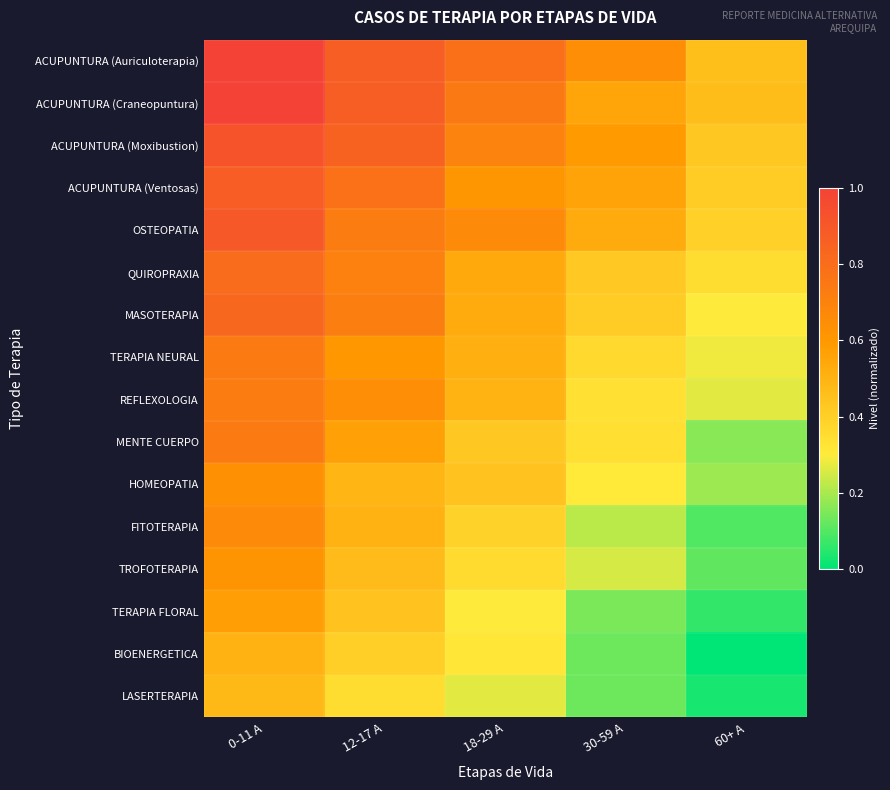

At 60+ A, list the series in order from largest to smallest.

ACUPUNTURA (Craneopuntura), ACUPUNTURA (Auriculoterapia), ACUPUNTURA (Moxibustion), ACUPUNTURA (Ventosas), OSTEOPATIA, QUIROPRAXIA, MASOTERAPIA, TERAPIA NEURAL, REFLEXOLOGIA, HOMEOPATIA, MENTE CUERPO, TROFOTERAPIA, FITOTERAPIA, TERAPIA FLORAL, LASERTERAPIA, BIOENERGETICA